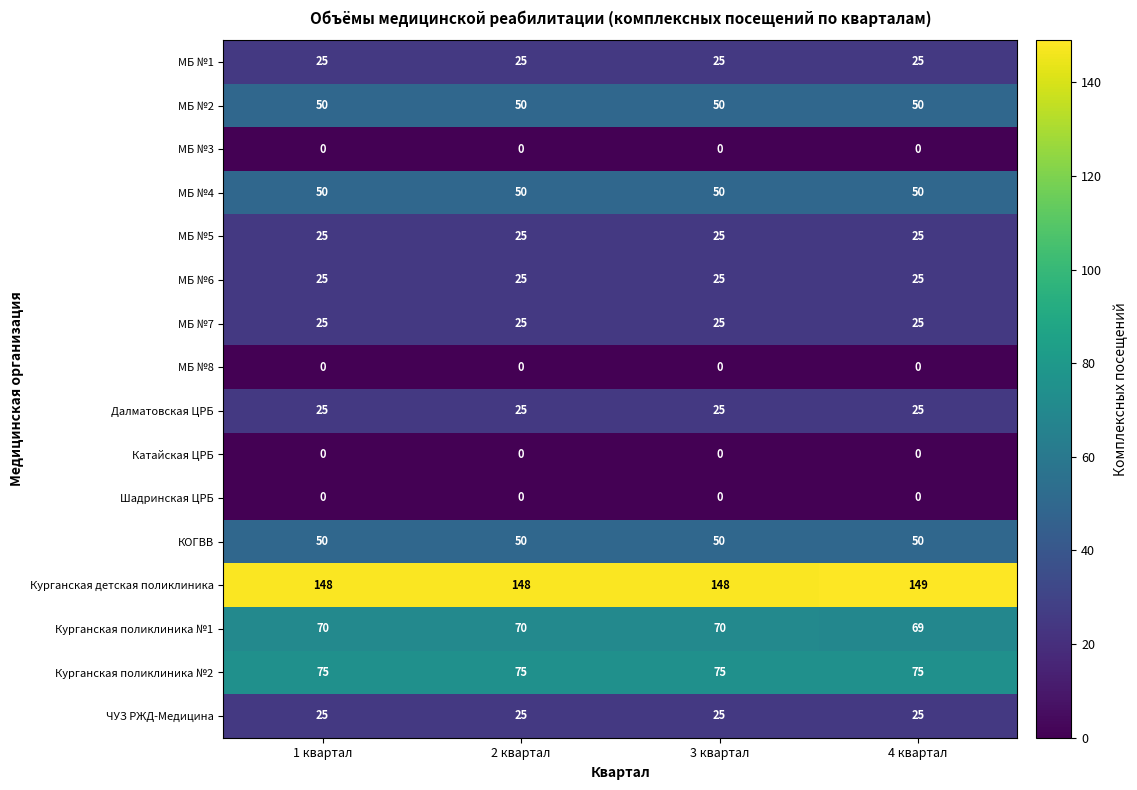

Is it true that МБ №8 equals 0 at 3 квартал?

True